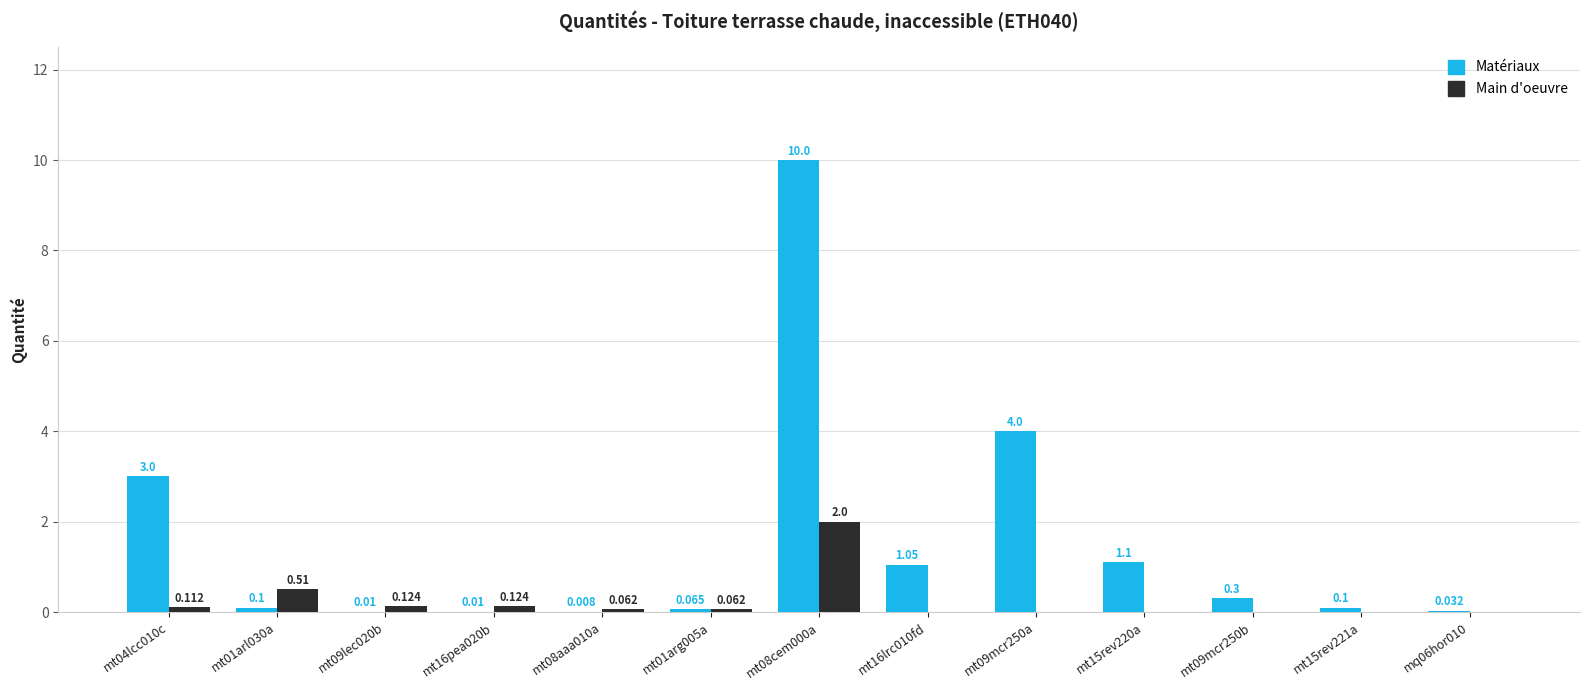

Which series has the largest range (max minus min)?

Matériaux